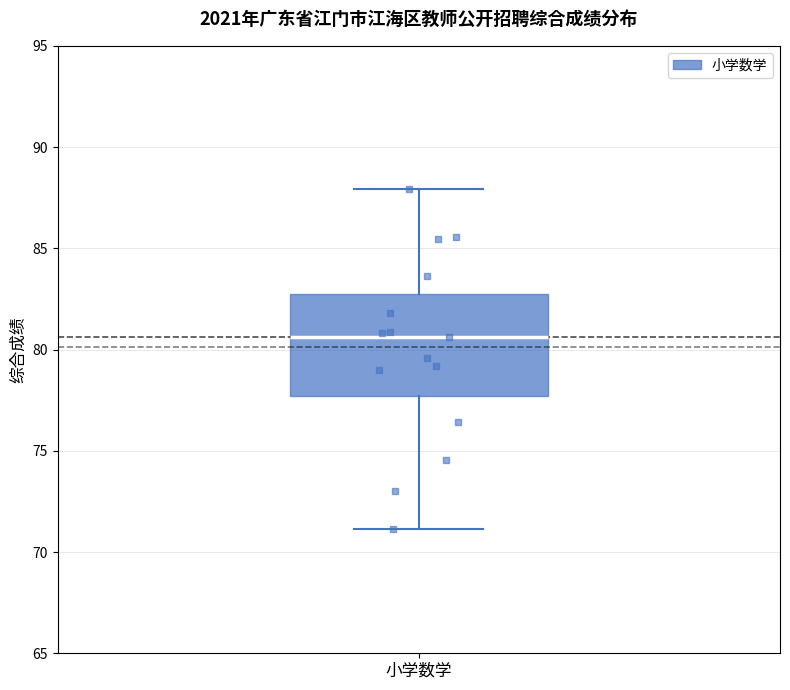

Where does the lower whisker of the box for 小学数学 end on the y-axis? The values are not printed on the chart, so give them approximately, as read against the axis.

71.0